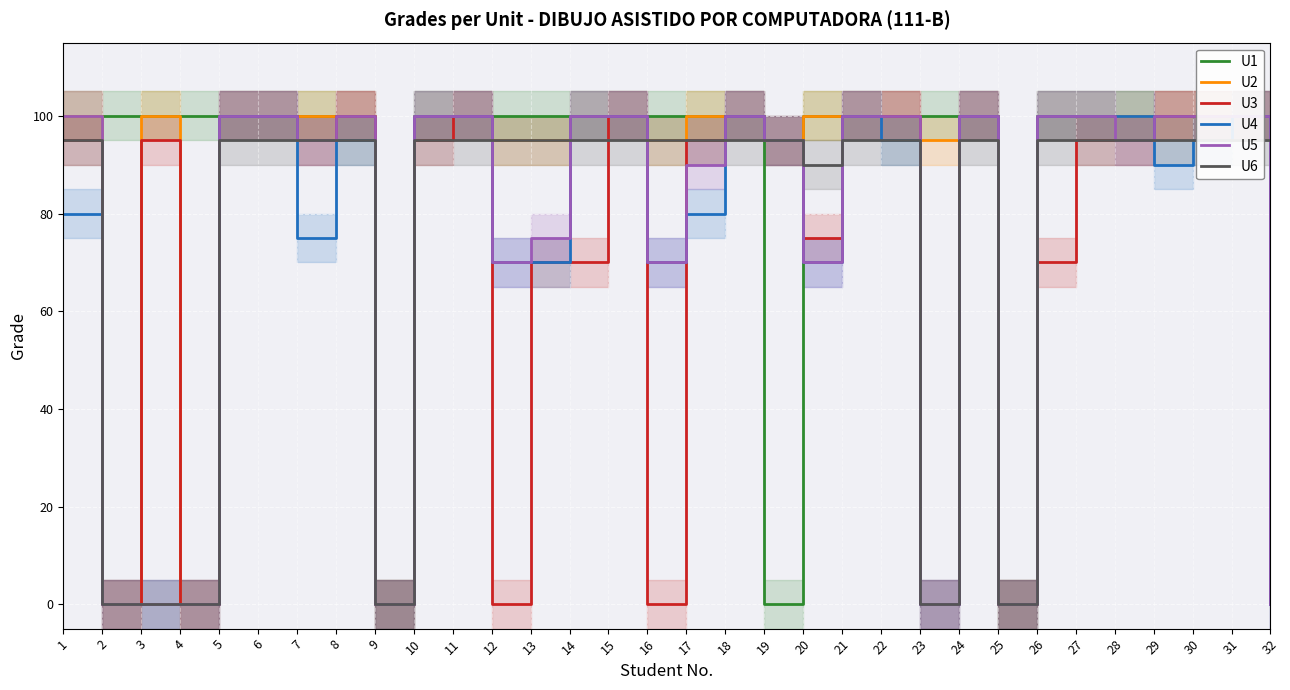

True or false: U2 and U6 intersect in this chart.

False